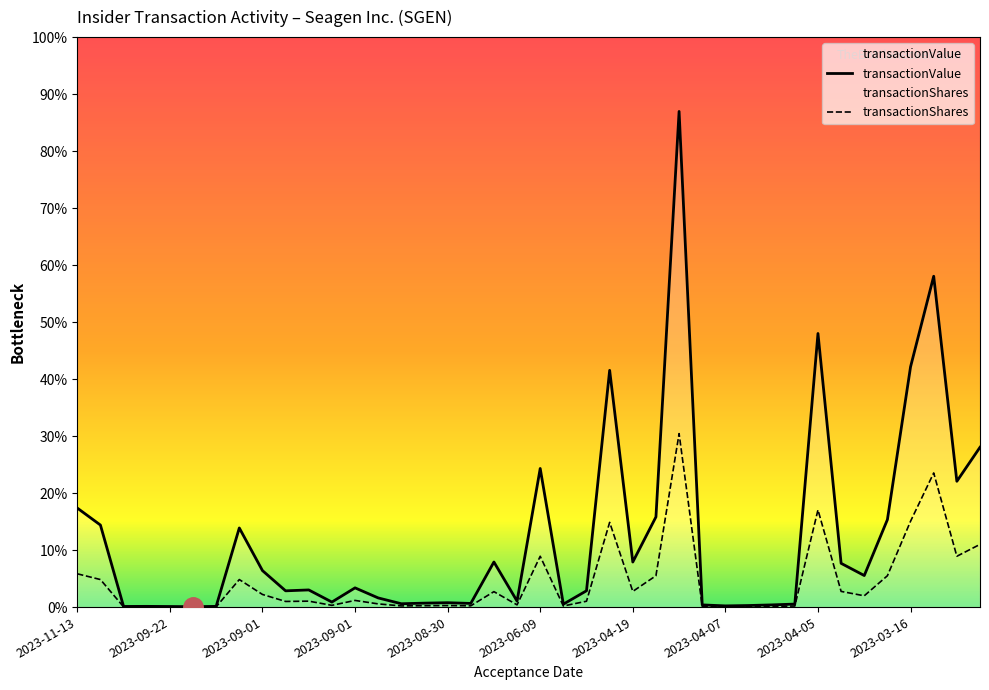

Does the chart have visible grid lines?

No